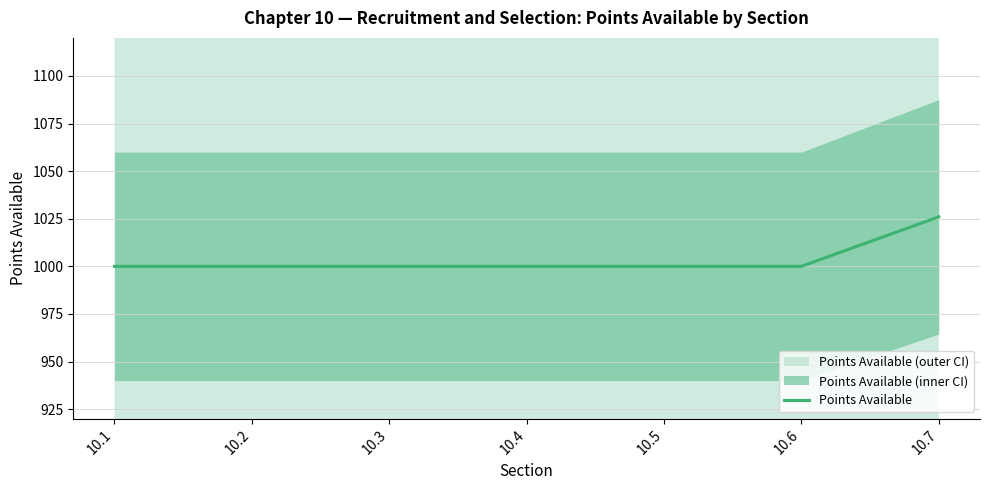

True or false: the data shows 1463 at 10.3.

False